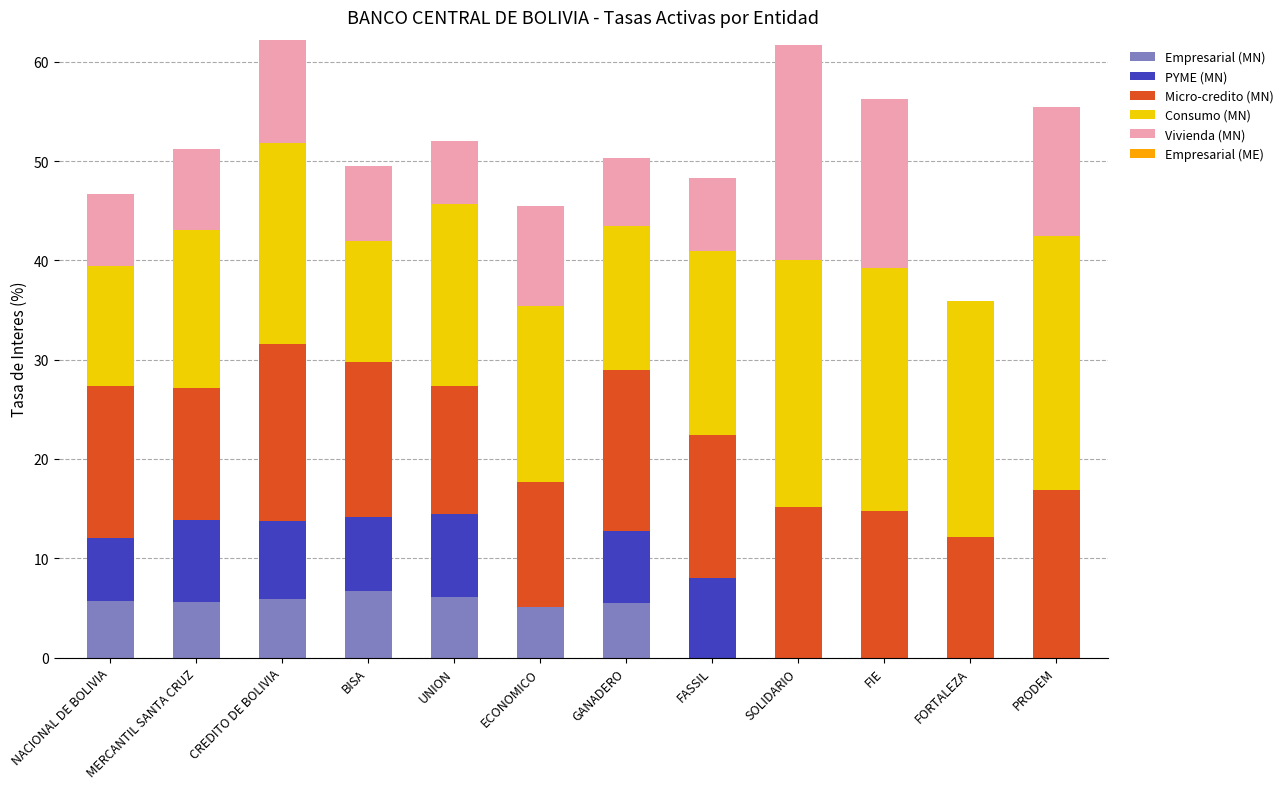

What is the highest value of the Empresarial (MN) series?

6.7